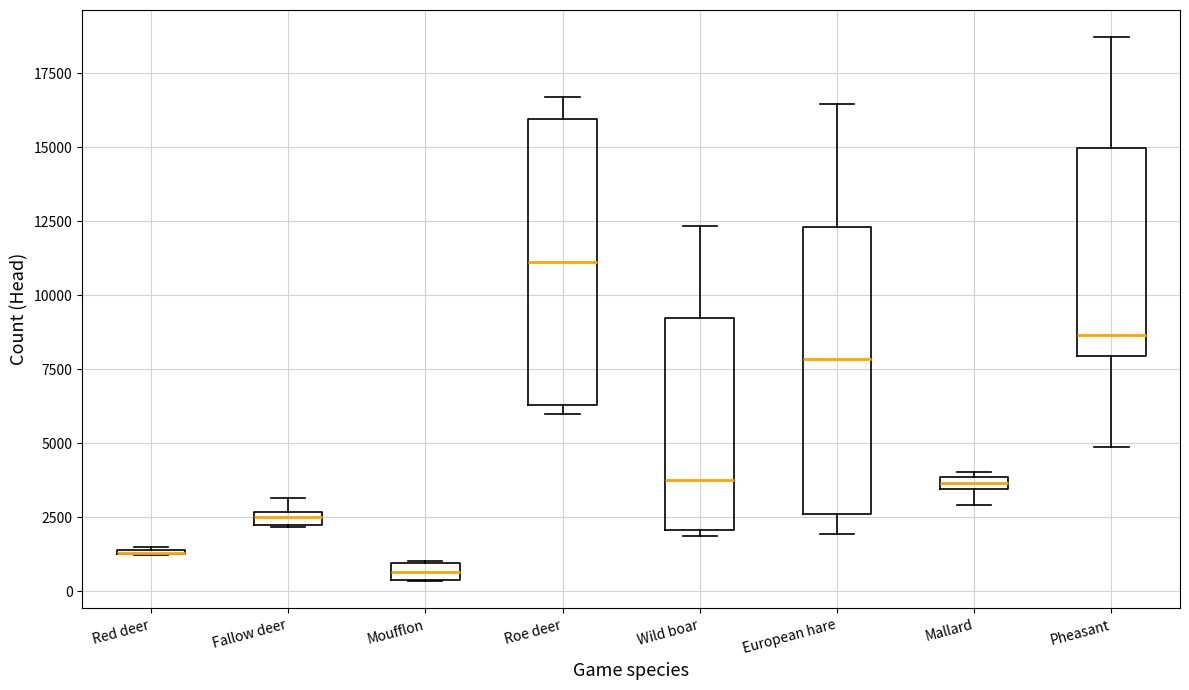

Where is the upper edge of the box for Moufflon on the y-axis? The values are not printed on the chart, so give them approximately, as read against the axis.

1000